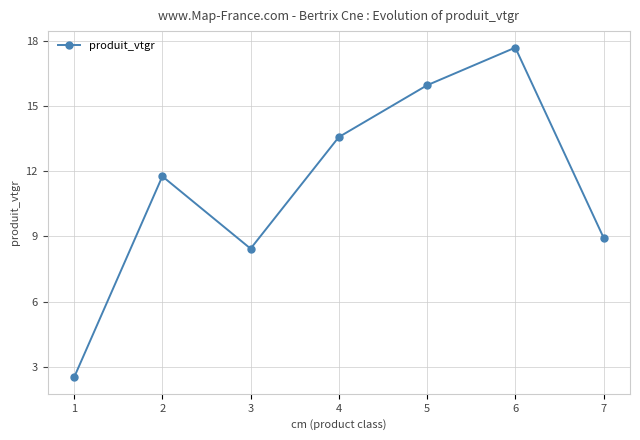

List the labels in order of value, largest first.

6, 5, 4, 2, 7, 3, 1